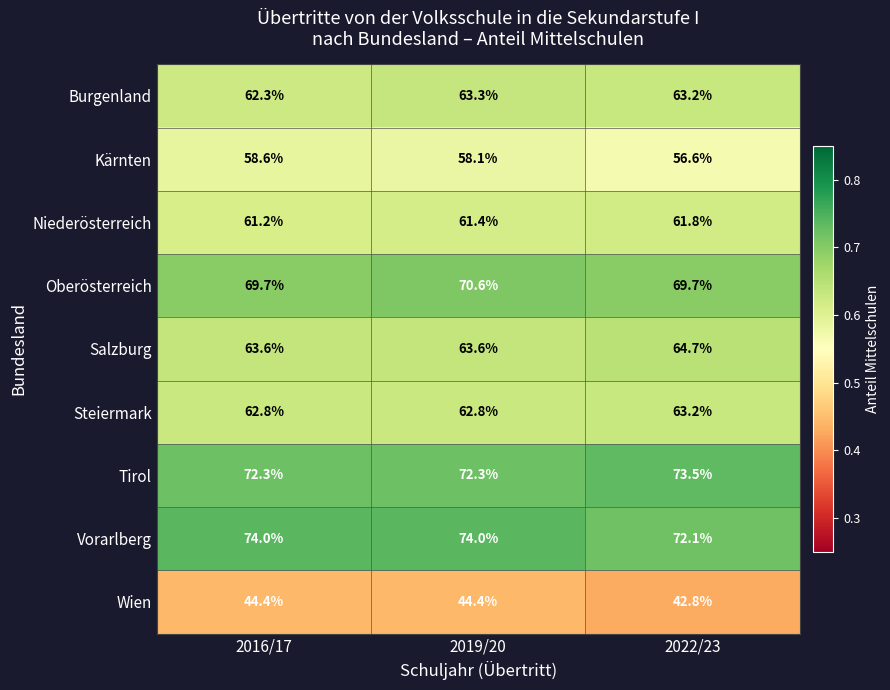

Where does the Wien series first go above 44?

2016/17